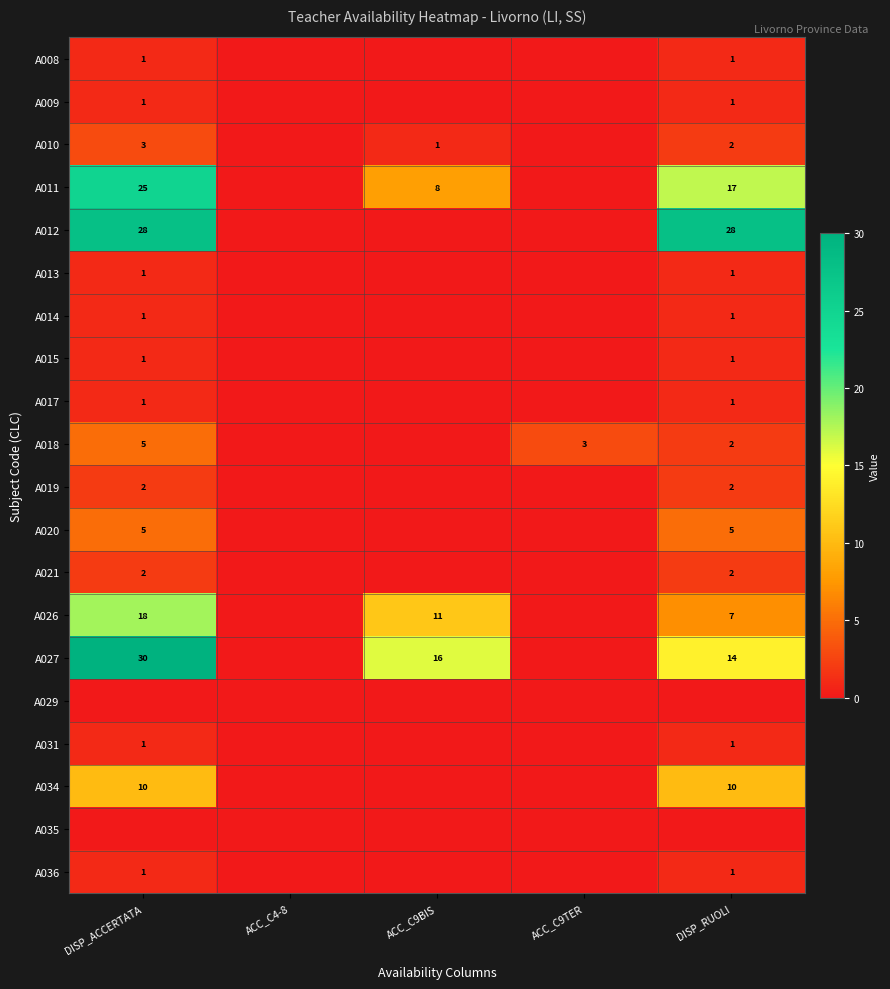

Is it true that A017 equals 1 at DISP_ACCERTATA?

True